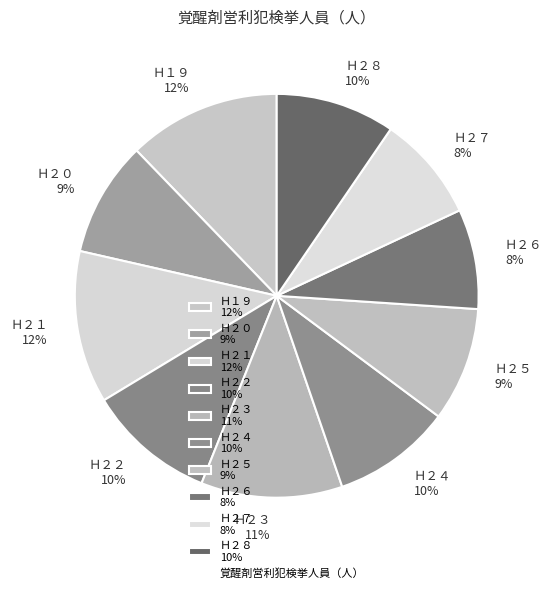

To the nearest percent, what portion does Ｈ２２ represent?

10%